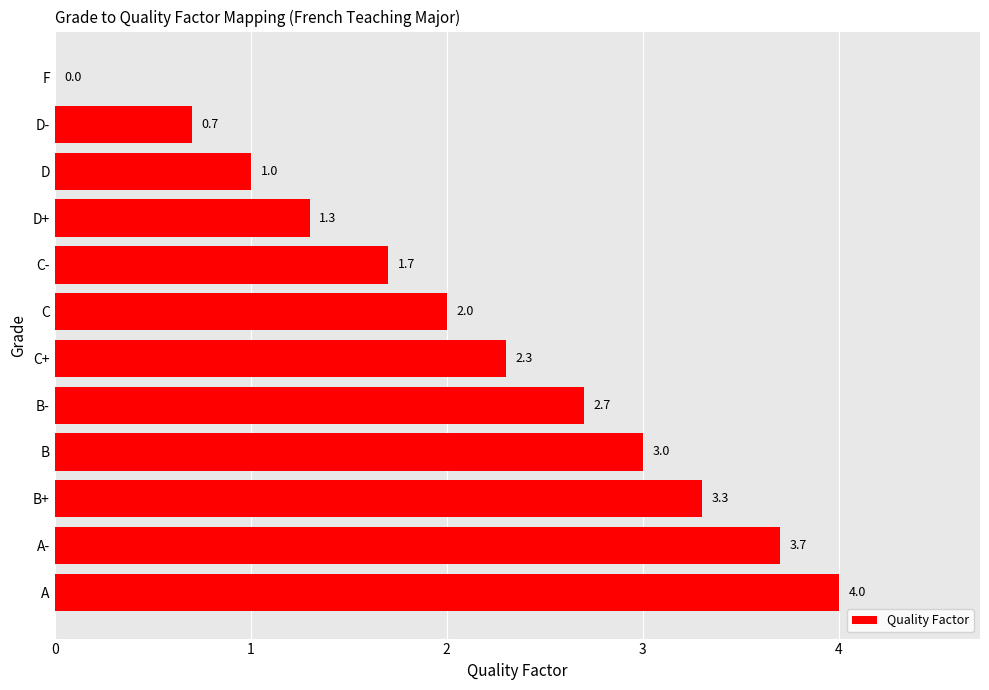

At which label is the value closest to 2?

C